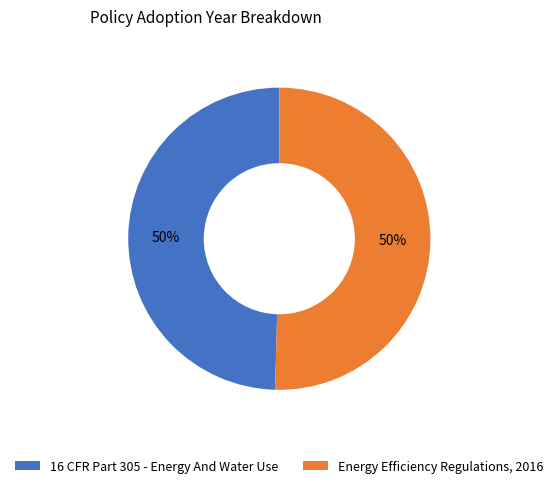

To the nearest percent, what is the combined percentage of 16 CFR Part 305 - Energy And Water Use and Energy Efficiency Regulations, 2016?

100%